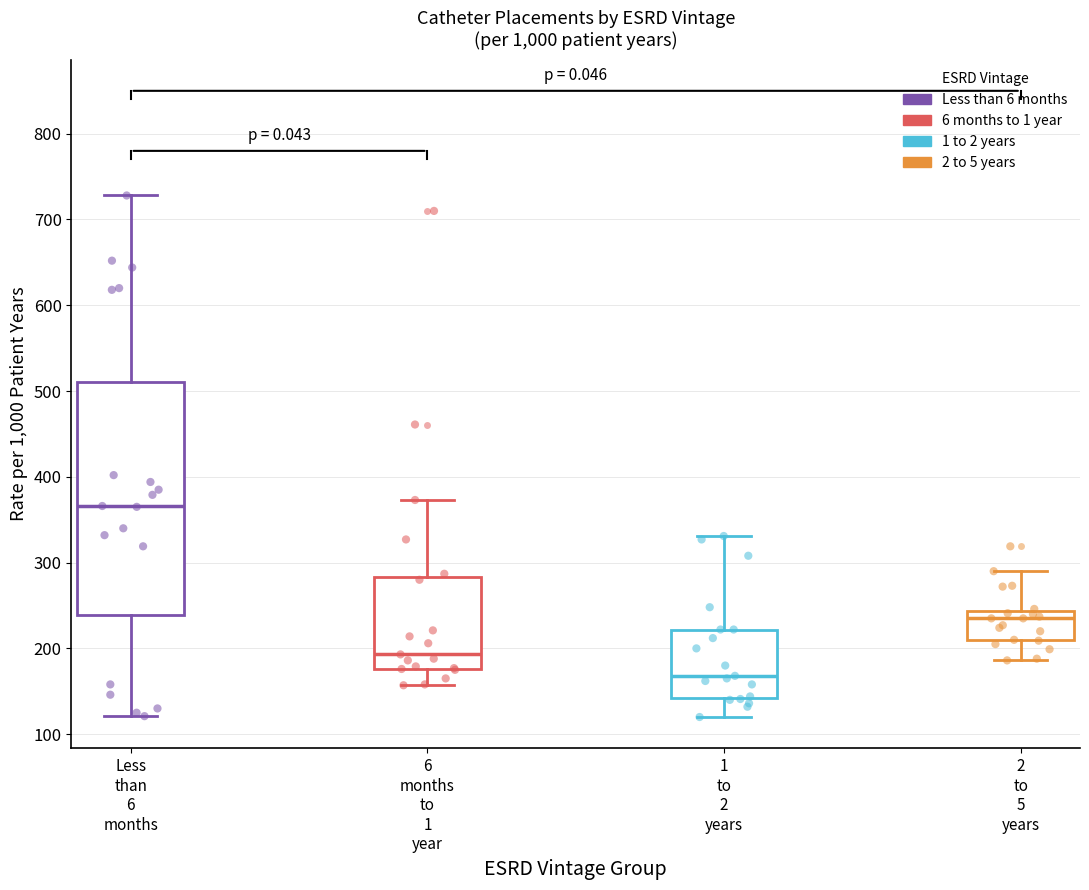

Where does the lower whisker of the box for 2 to 5 years end on the y-axis? The values are not printed on the chart, so give them approximately, as read against the axis.

190